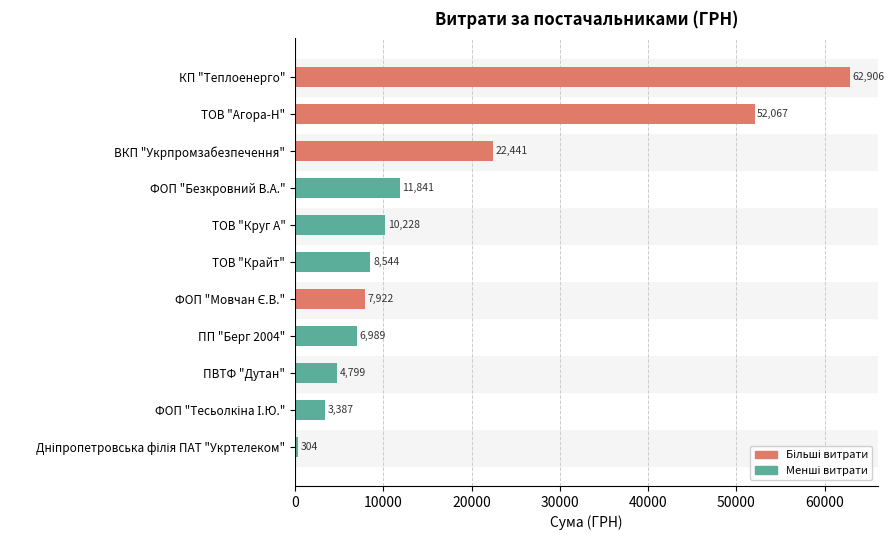

Approximately how many times larger is the value at ТОВ "Круг А" compared to ФОП "Безкровний В.А."?

0.9